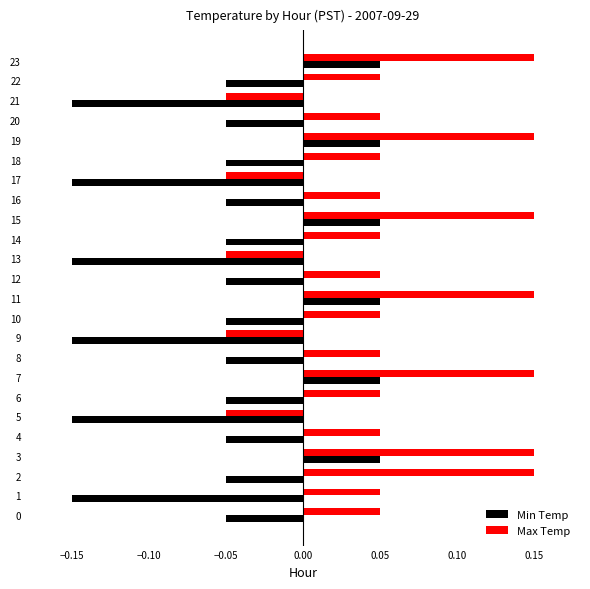

Rank the series at 8 from highest to lowest value.

Max Temp, Min Temp